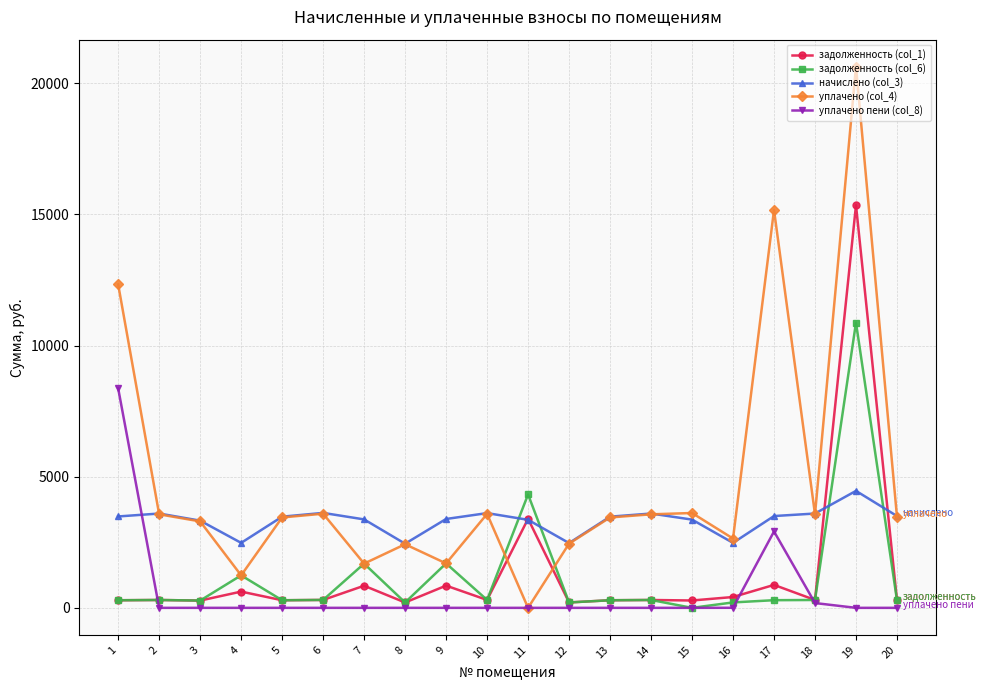

How many data points does each series have?

20